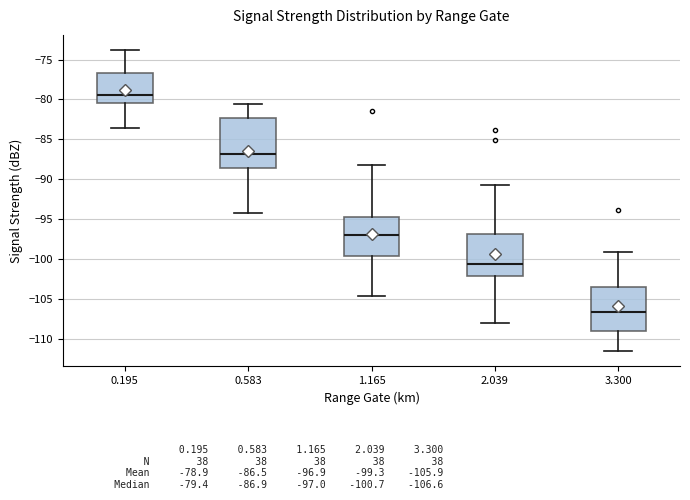

Which box is the tallest, from its lower edge to its upper edge?

0.583